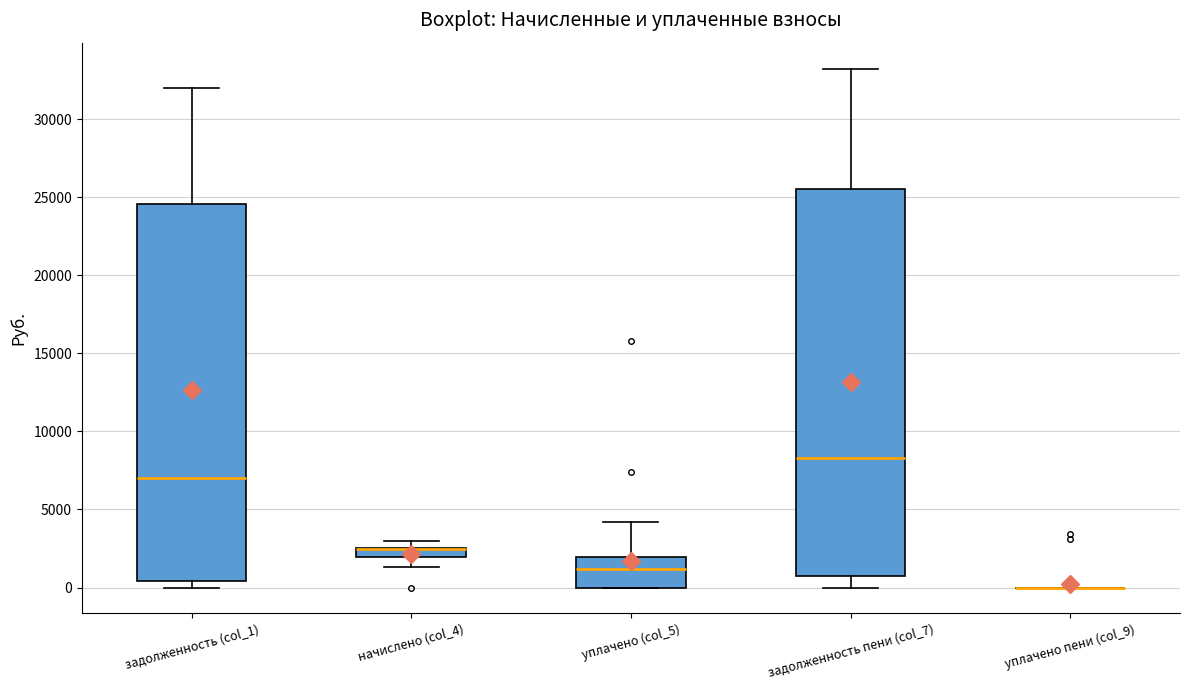

Comparing the boxes themselves (not the whiskers), which one is the tallest?

задолженность пени (col_7)